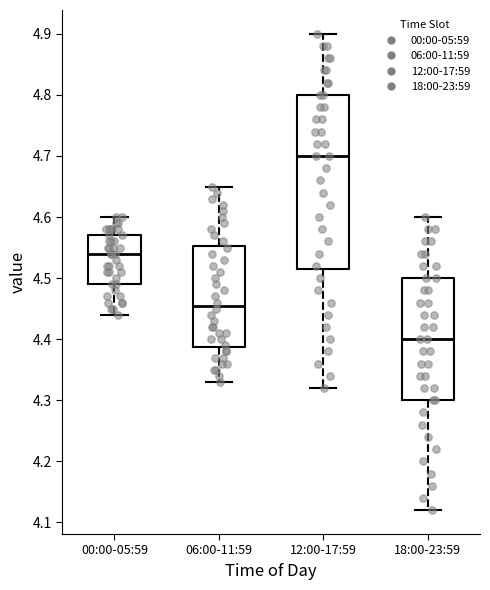

Which box's median line is the lowest?

18:00-23:59